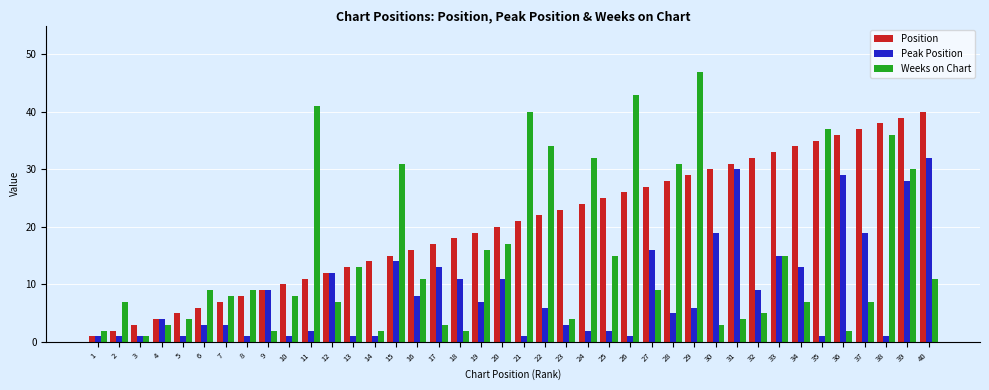

Which series has the largest total across all categories?

Position